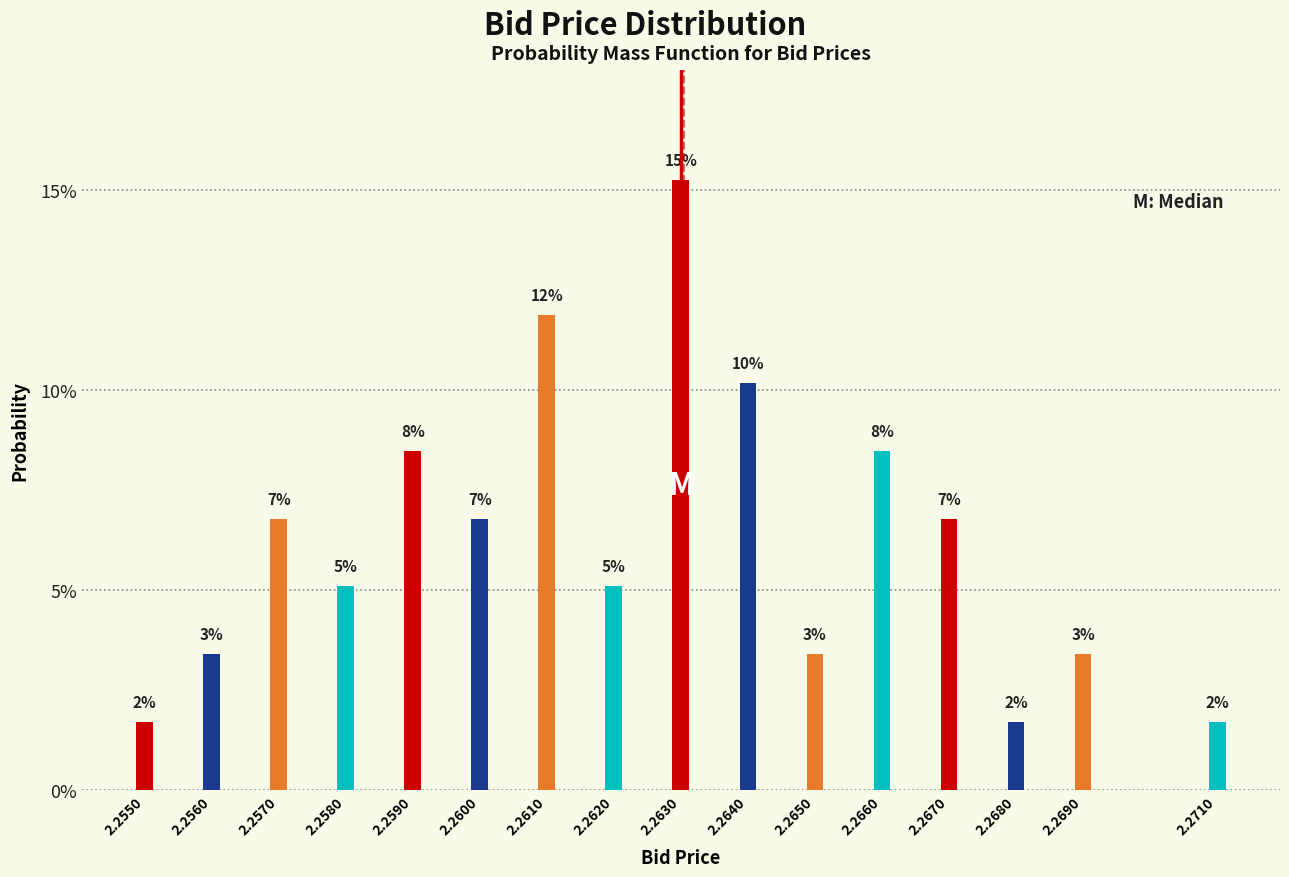

How many bars are there in total?

16